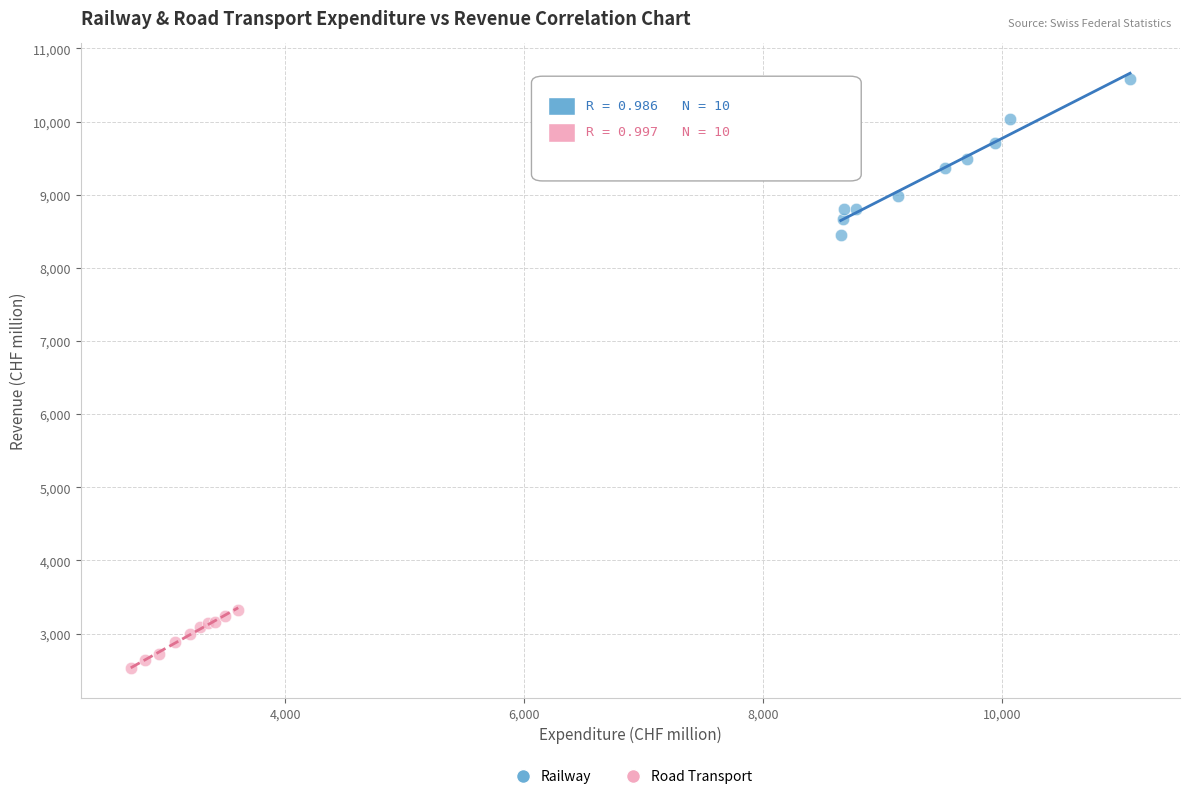

Which series reaches the maximum Y coordinate?

Railway